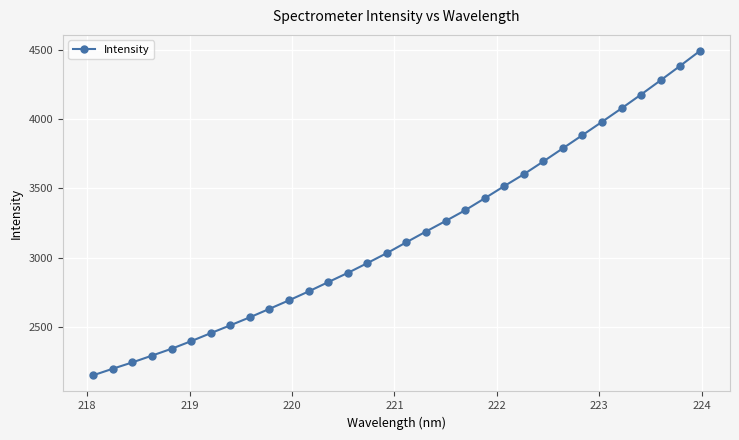

What is the smallest value displayed?

2153.8